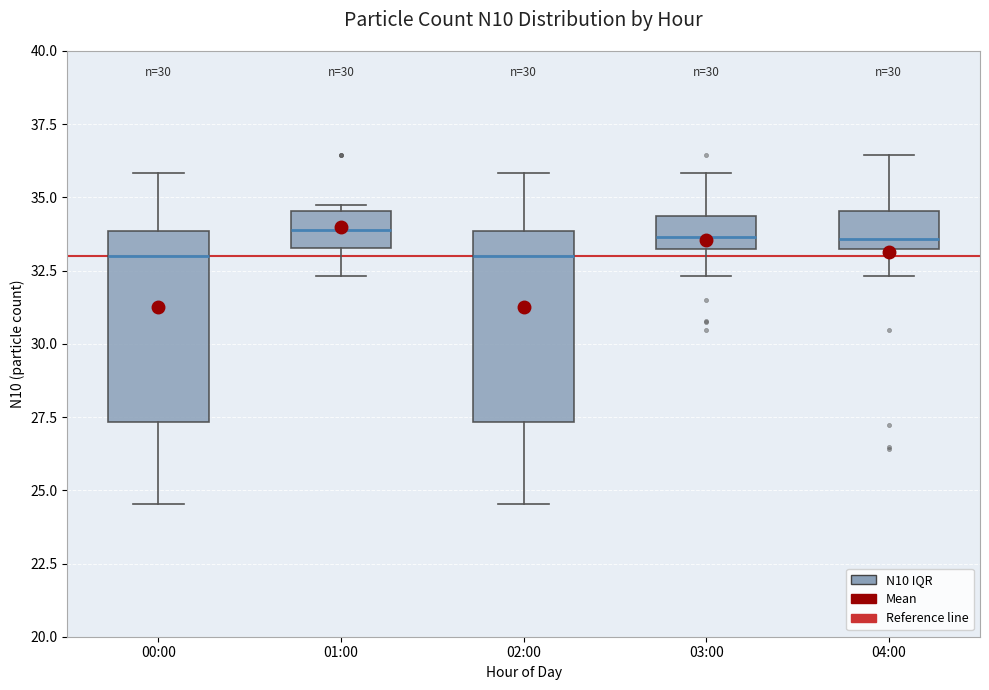

Where is the lower edge of the box for 04:00 on the y-axis? The values are not printed on the chart, so give them approximately, as read against the axis.

33.5